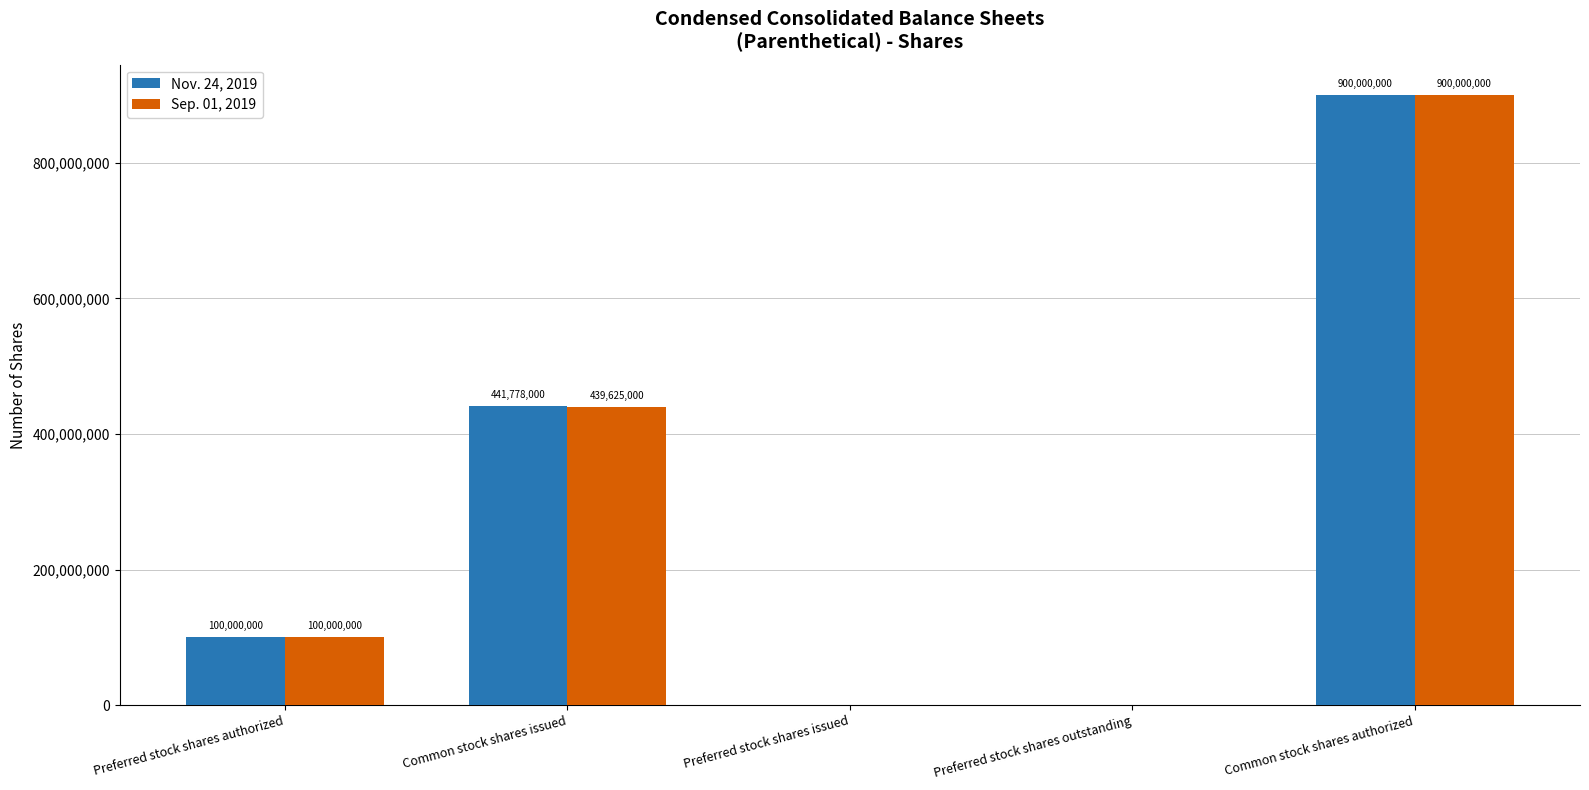

What is the maximum value shown in the chart?

900000000